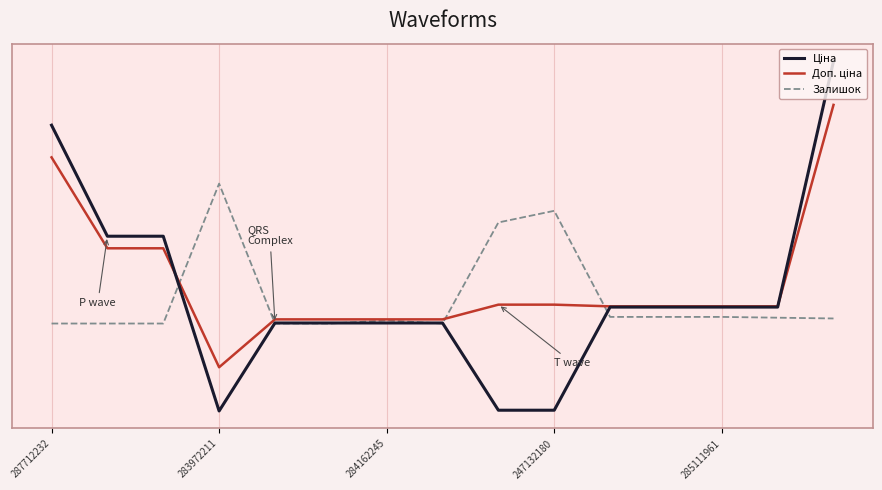

Which series ends up on top after the final intersection of Ціна and Залишок?

Ціна